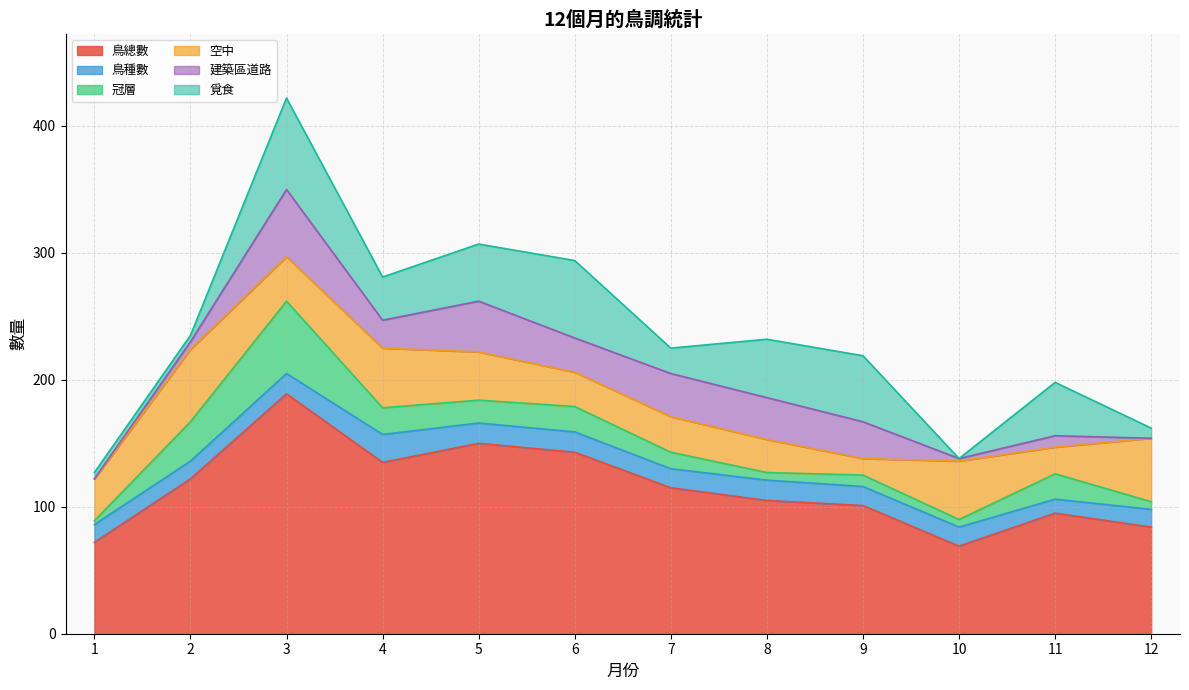

At how many categories does at least one series exceed 73?

10